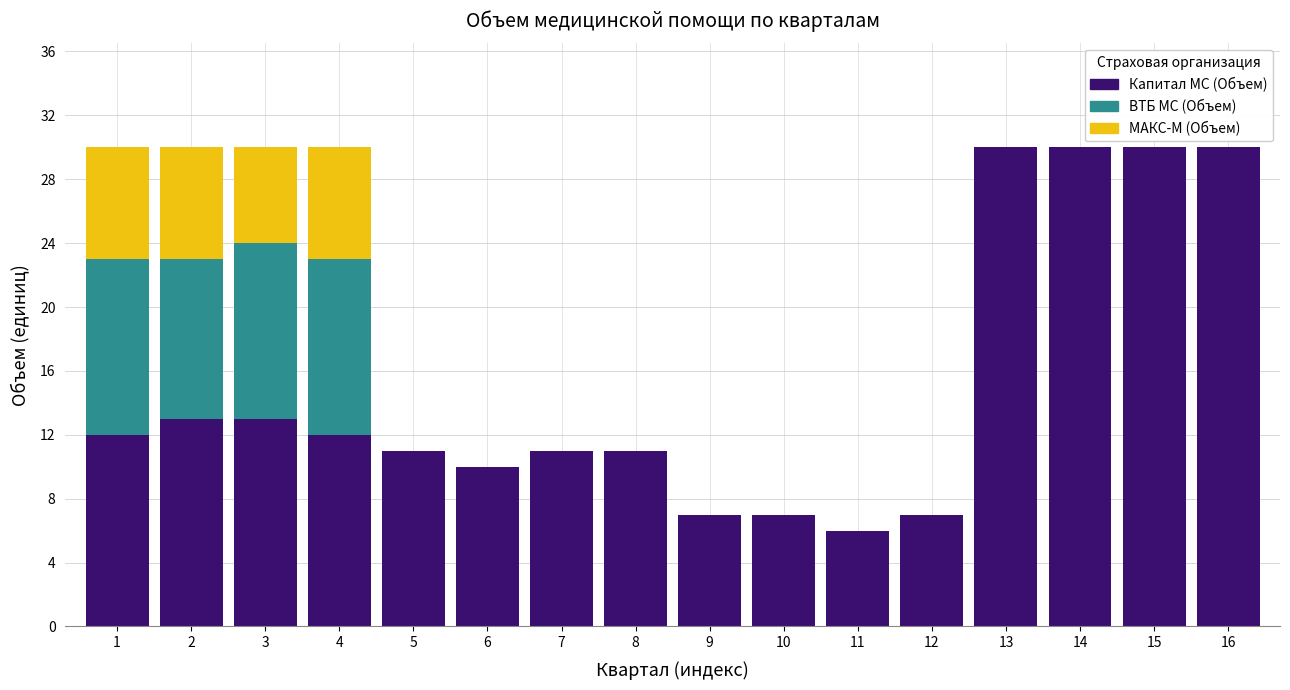

What is the highest value of the Капитал МС (Объем) series?

30